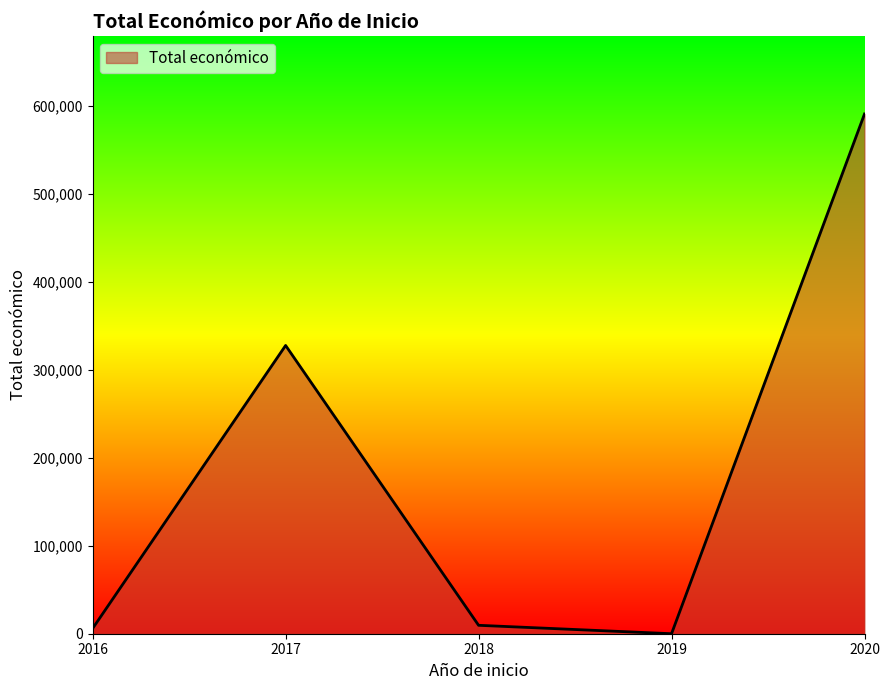

Reading left to right, extract all data points from this chart.

2016=6000	2017=327744	2018=9573	2019=0	2020=590909